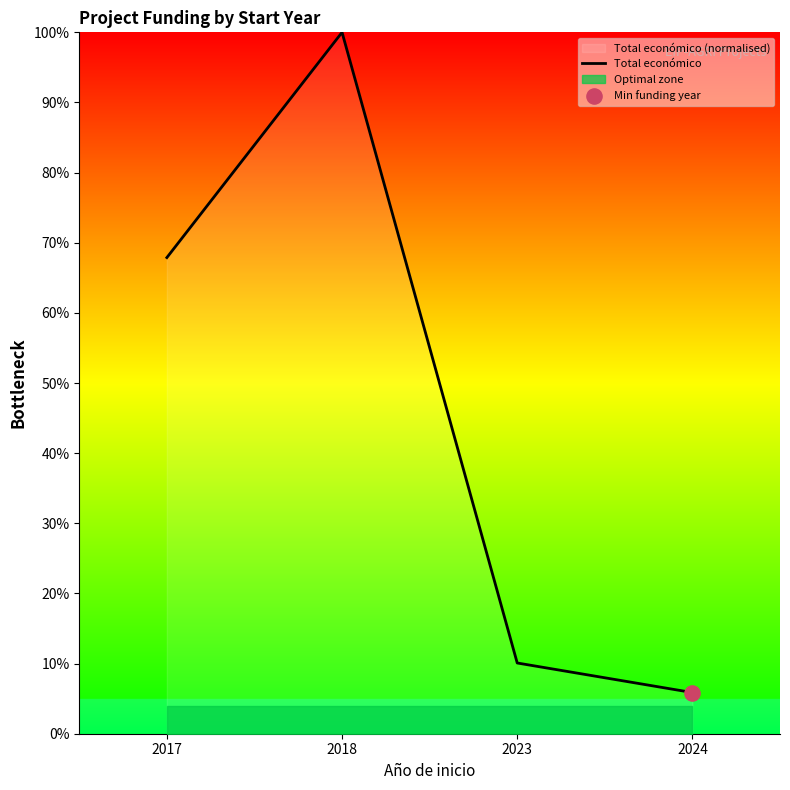

What is the ratio of the value at 2017 to the value at 2018?

0.7